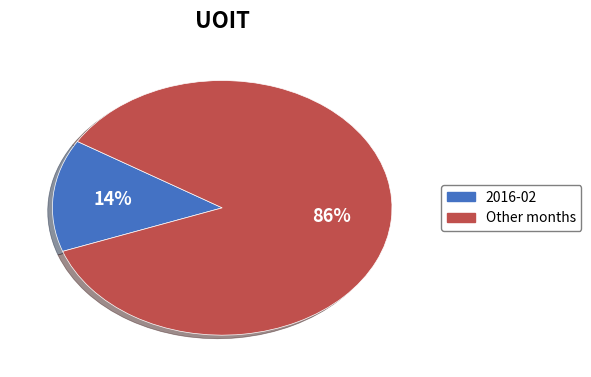

To the nearest percent, what is the average slice percentage?

50%